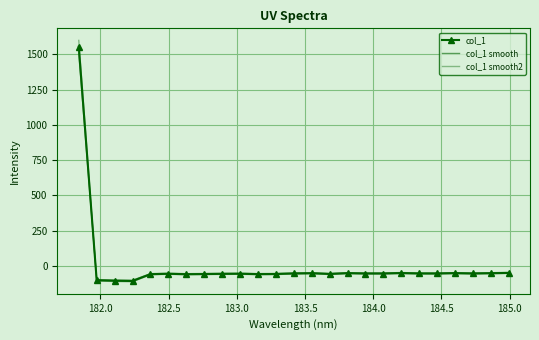

Reading right to left, list all the values displayed in this chart.

col_1: -49.5	-51.5	-53.5	-50.9	-53.5	-53.4	-50.4	-53.6	-53.5	-51.2	-56.9	-51.6	-53.3	-57.2	-58.1	-55.4	-56.1	-57.4	-58.6	-55.6	-58.4	-106.7	-105.1	-101.5	1555.3
col_1 smooth: -46.0	-47.9	-49.9	-47.4	-49.9	-49.8	-46.9	-49.9	-49.9	-47.6	-53.2	-48.1	-49.7	-53.5	-54.4	-51.7	-52.4	-53.7	-54.8	-51.9	-54.6	-101.5	-100.0	-96.5	1510.6
col_1 smooth2: -53.0	-55.0	-57.1	-54.5	-57.1	-57.0	-53.9	-57.2	-57.1	-54.7	-60.7	-55.2	-56.9	-60.9	-61.8	-59.0	-59.8	-61.1	-62.3	-59.3	-62.1	-111.9	-110.3	-106.6	1599.9